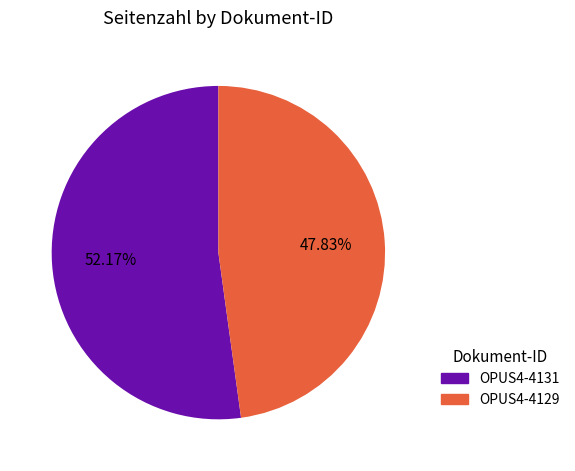

Is the sum of OPUS4-4129 and OPUS4-4131 greater than half?

Yes